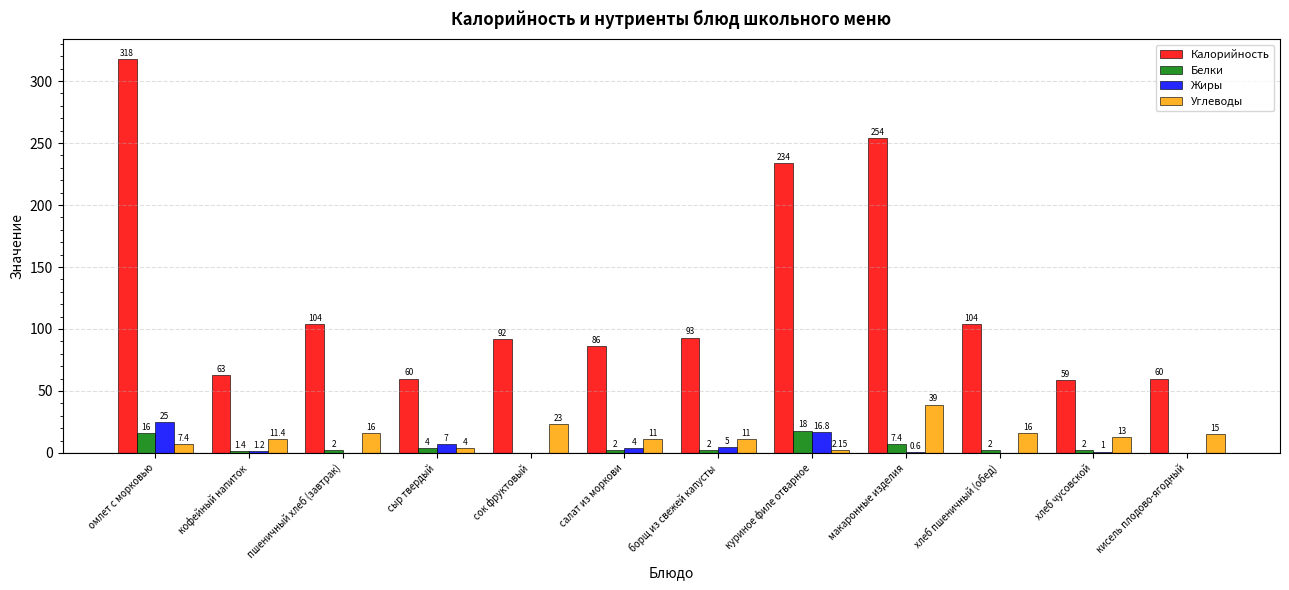

Which series has the widest spread of values?

Калорийность